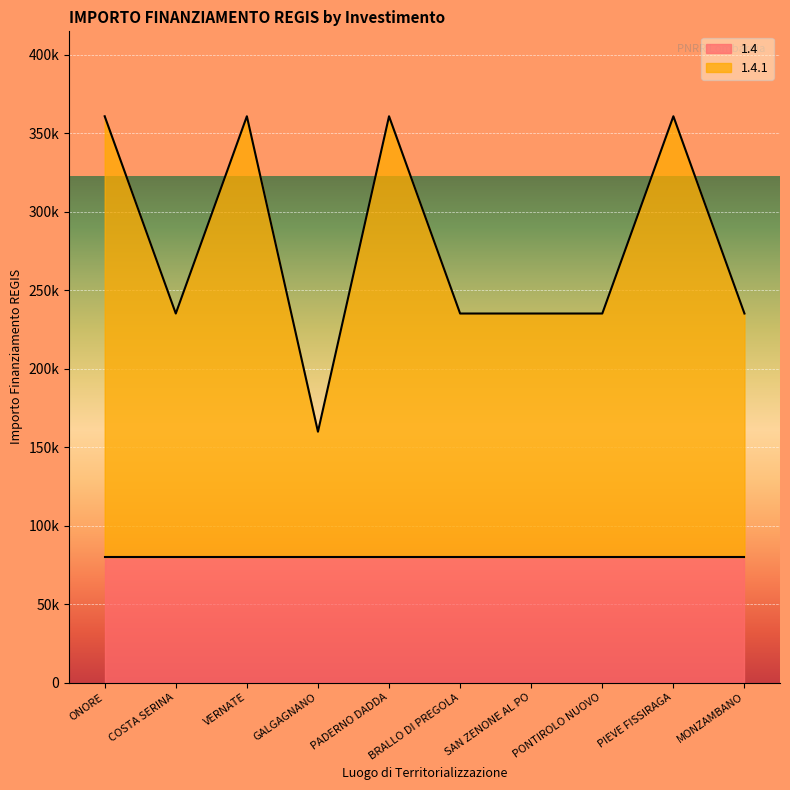

List the labels in order of value, largest first.

ONORE, VERNATE, PADERNO DADDA, PIEVE FISSIRAGA, COSTA SERINA, BRALLO DI PREGOLA, SAN ZENONE AL PO, PONTIROLO NUOVO, MONZAMBANO, GALGAGNANO